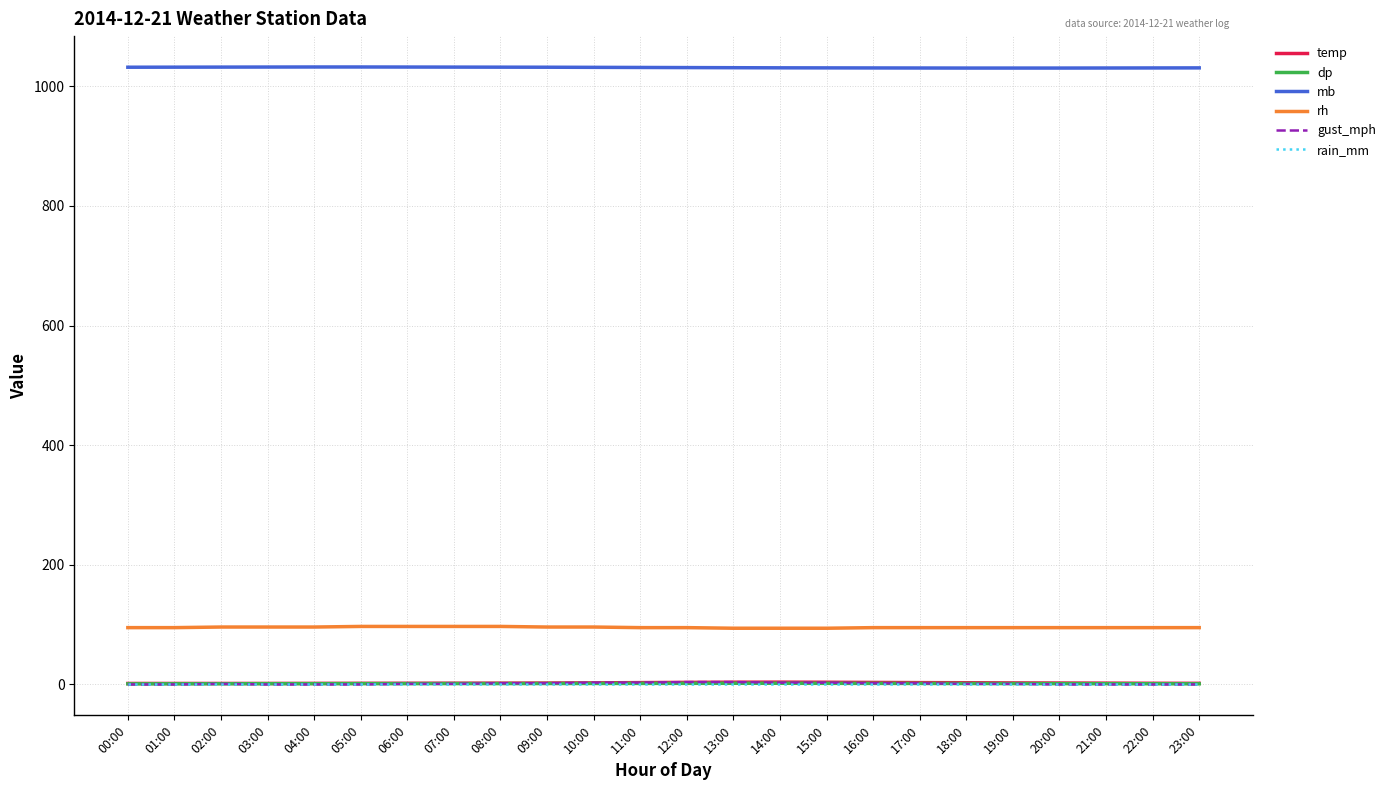

What is the sum of all mb values?

24748.4